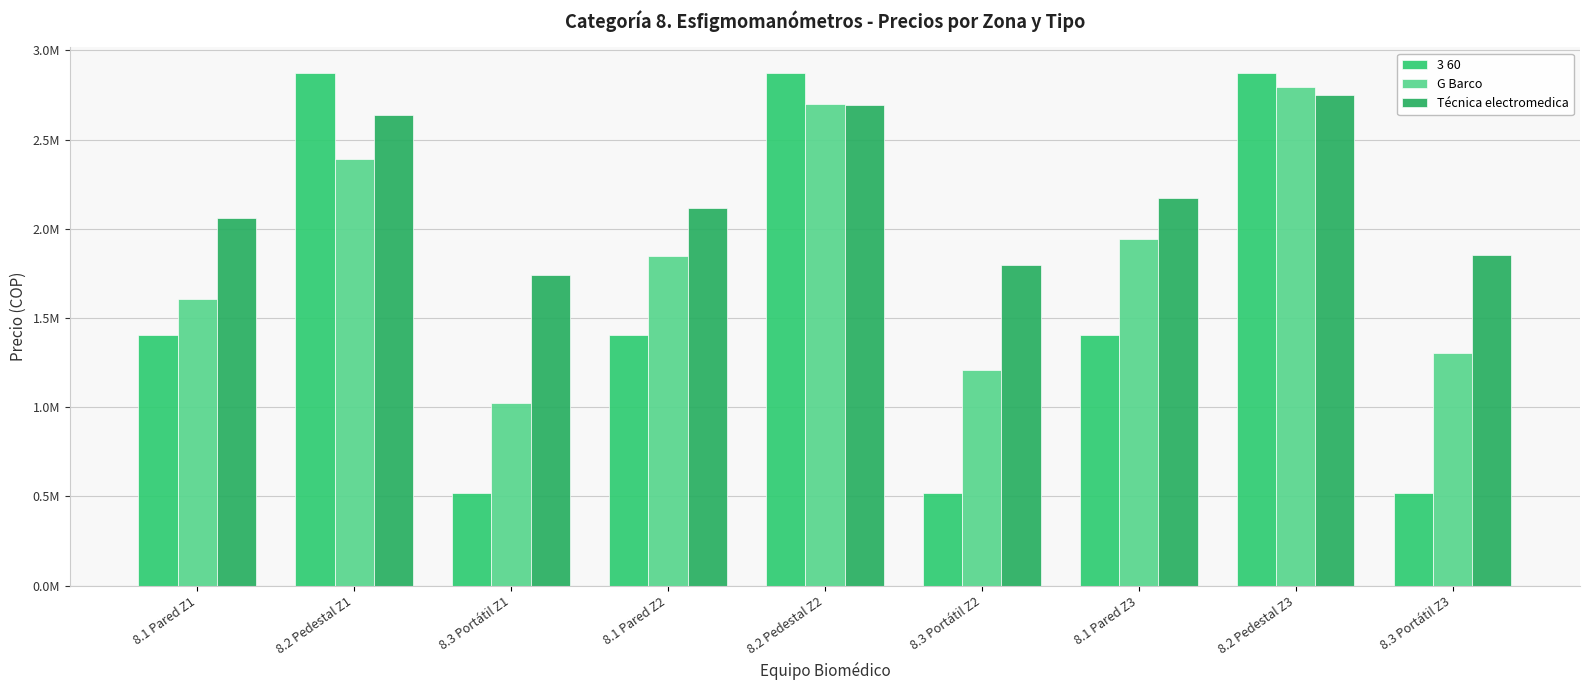

What is the total value across all series at 8.3 Portátil Z1?

3283196.4